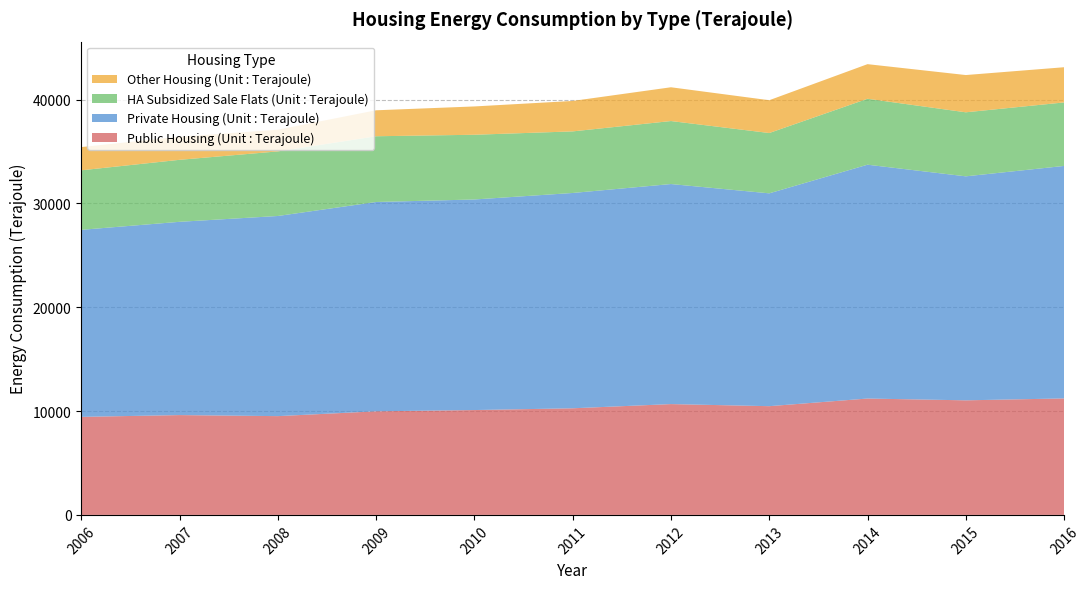

Reading right to left, what are all the values shown in this chart?

Public Housing (Unit : Terajoule): 2016=11220	2015=11036	2014=11209	2013=10473	2012=10674	2011=10269	2010=10100	2009=9979	2008=9514	2007=9615	2006=9442
Private Housing (Unit : Terajoule): 2016=22393	2015=21575	2014=22522	2013=20500	2012=21195	2011=20739	2010=20282	2009=20160	2008=19277	2007=18615	2006=18016
HA Subsidized Sale Flats (Unit : Terajoule): 2016=6117	2015=6168	2014=6351	2013=5810	2012=6068	2011=5932	2010=6234	2009=6333	2008=6222	2007=5972	2006=5733
Other Housing (Unit : Terajoule): 2016=3390	2015=3588	2014=3334	2013=3159	2012=3253	2011=2932	2010=2727	2009=2500	2008=2088	2007=2220	2006=2236